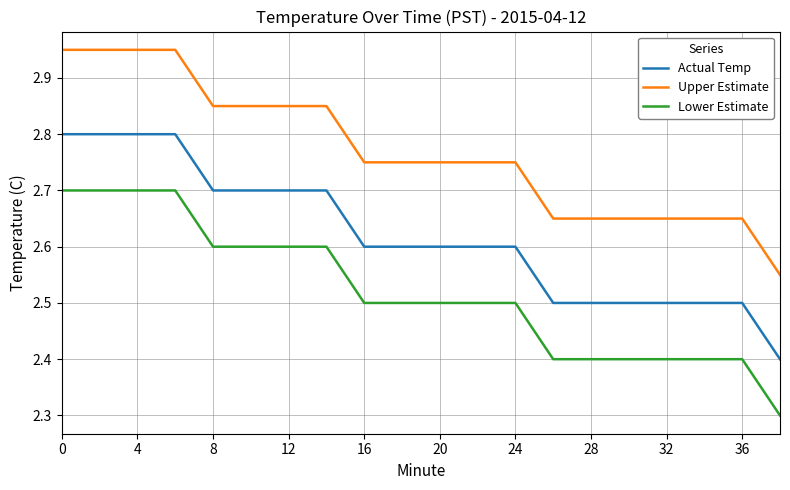

True or false: Lower Estimate and Actual Temp cross at least once.

False